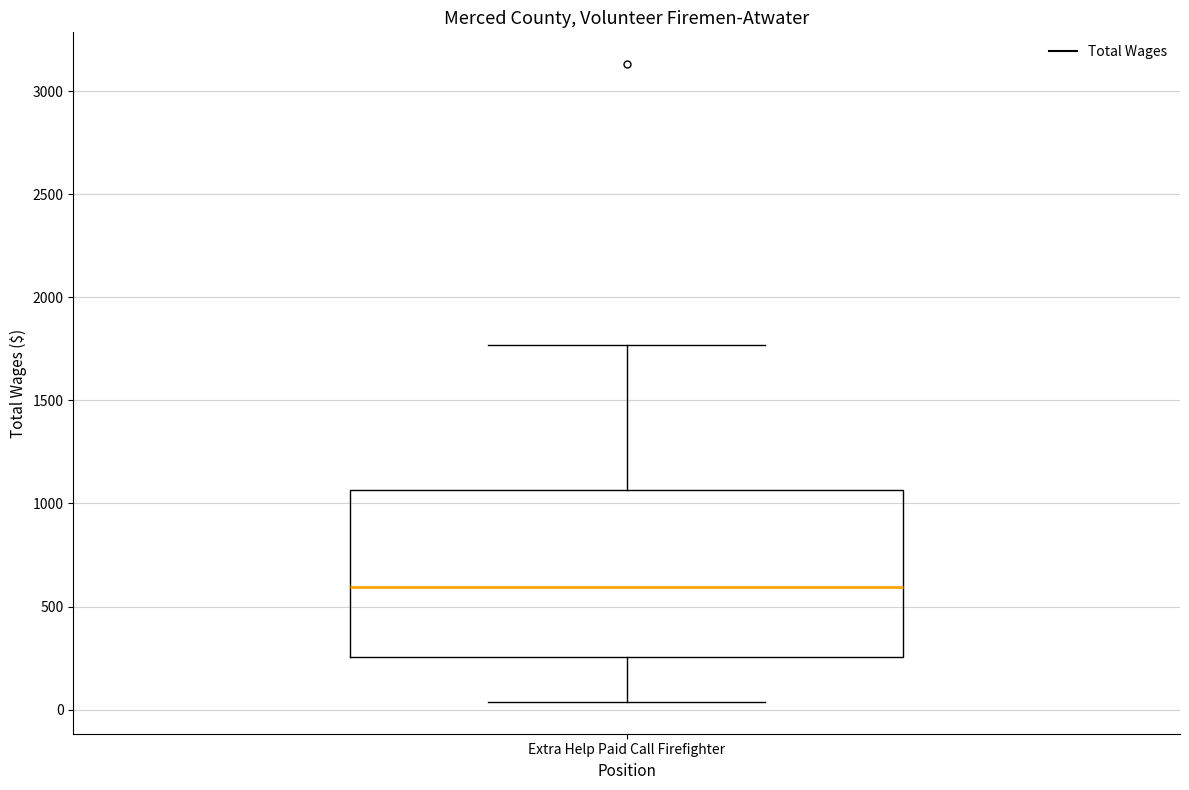

Where does the lower whisker of the box for Extra Help Paid Call Firefighter end on the y-axis? The values are not printed on the chart, so give them approximately, as read against the axis.

50